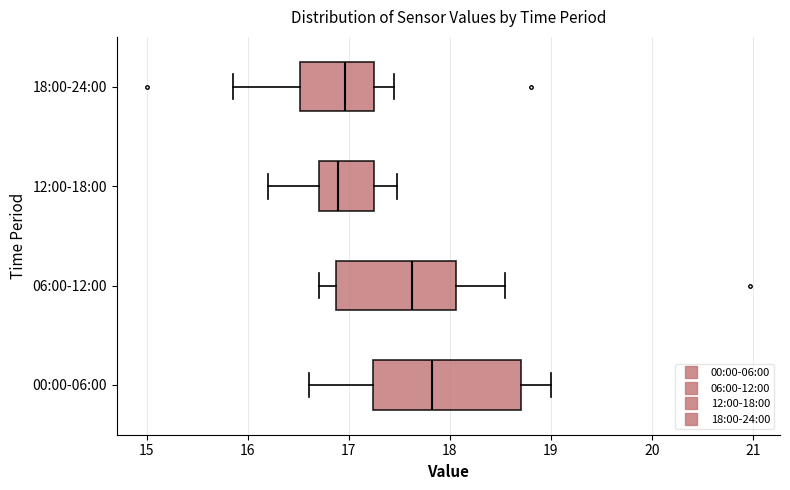

Where is the right edge of the box for 06:00-12:00 on the x-axis? The values are not printed on the chart, so give them approximately, as read against the axis.

18.1